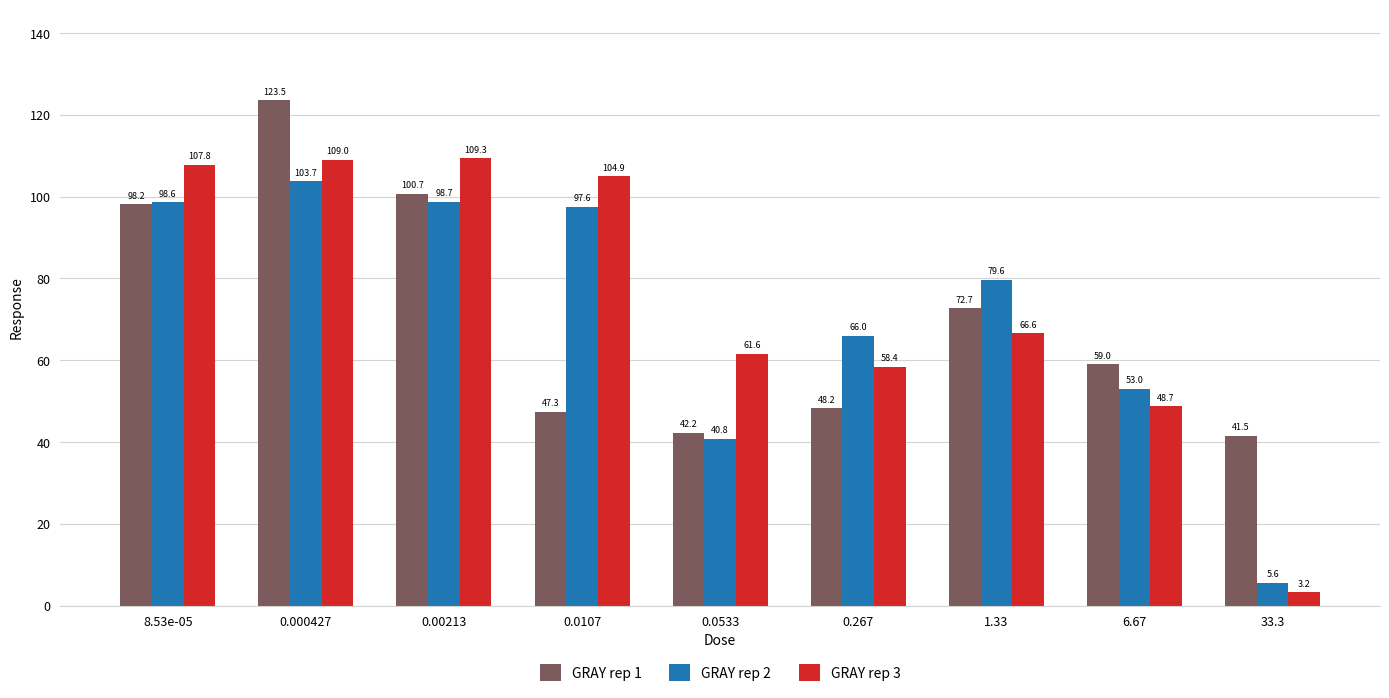

Which series changed the most between 0.000427 and 1.33?

GRAY rep 1